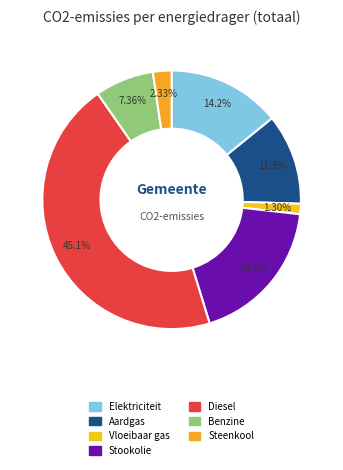

To the nearest percent, what percentage of the pie is Benzine?

7%